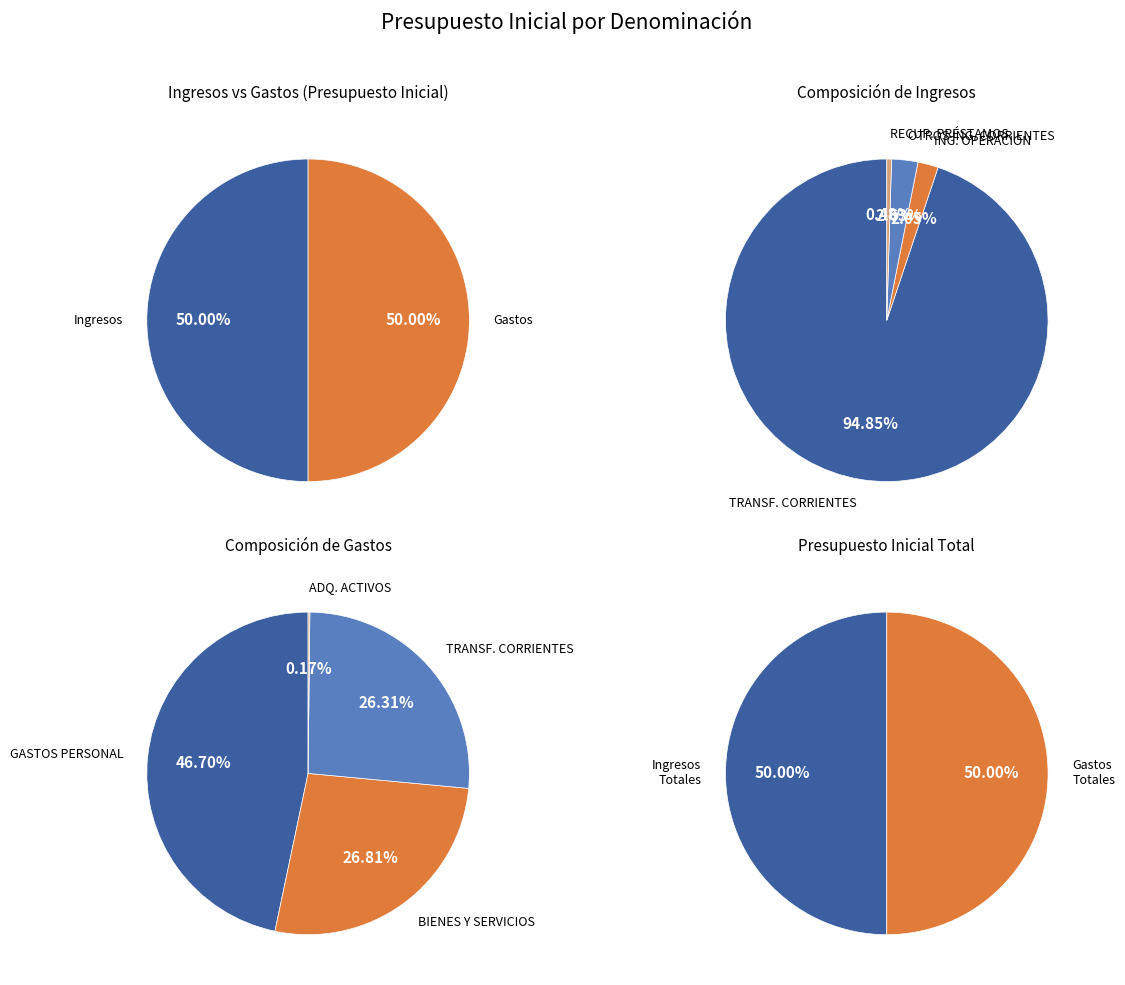

What is the smallest slice in the pie chart?

ADQUISICIÓN DE ACTIVOS NO FINANCIEROS